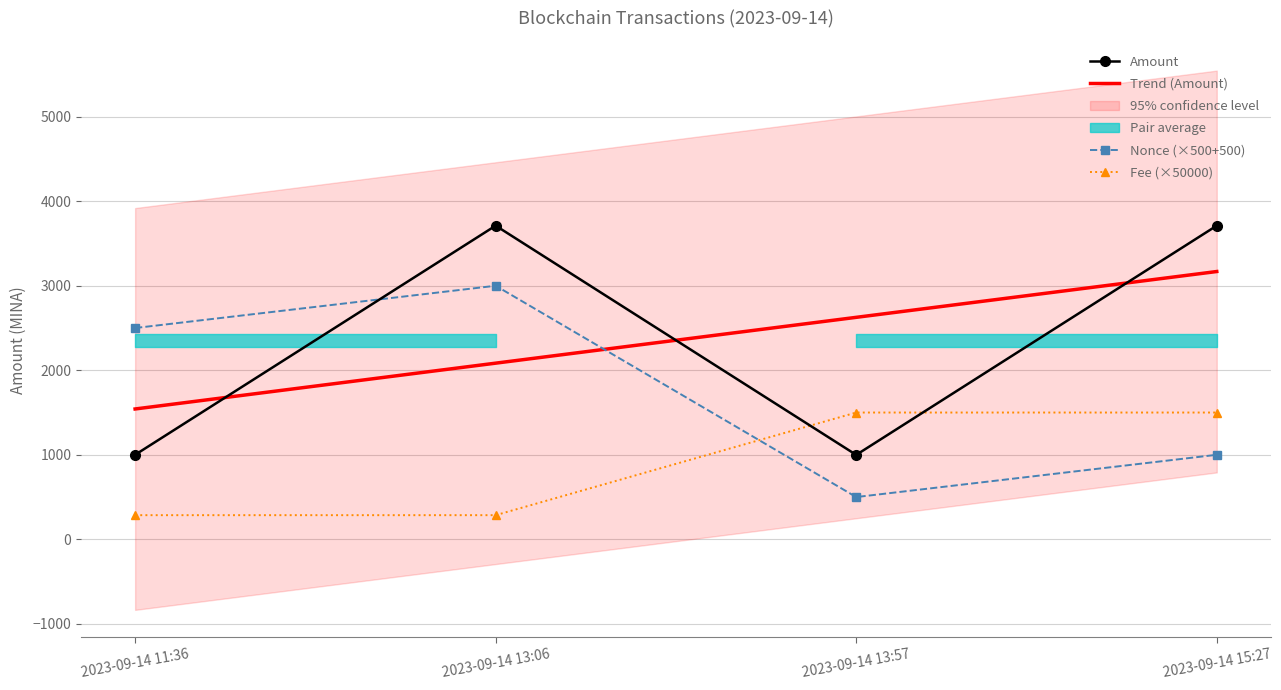

At 2023-09-14 15:27, list the series in order from largest to smallest.

Amount, Fee, Nonce